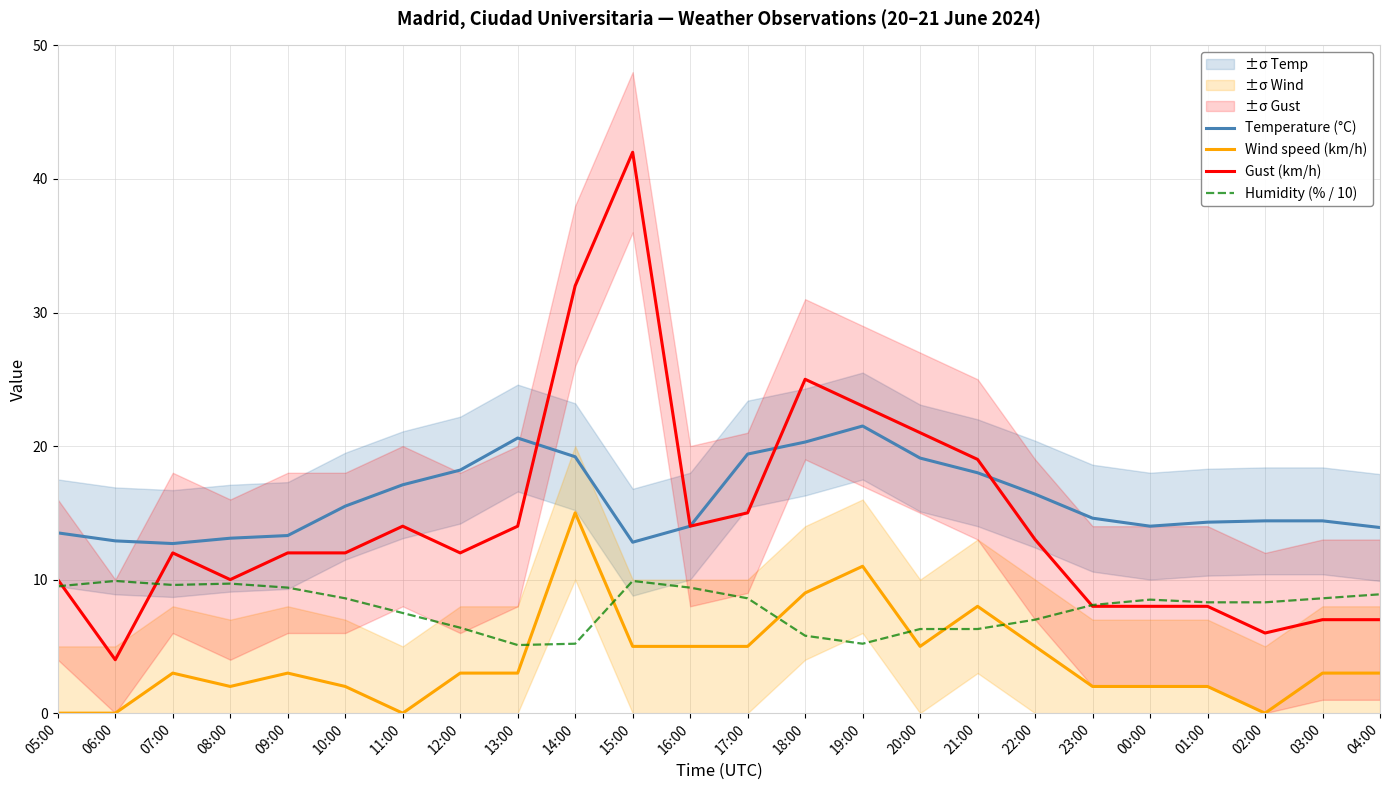

What is the spread (max minus min) of values at 09:00?

10.3